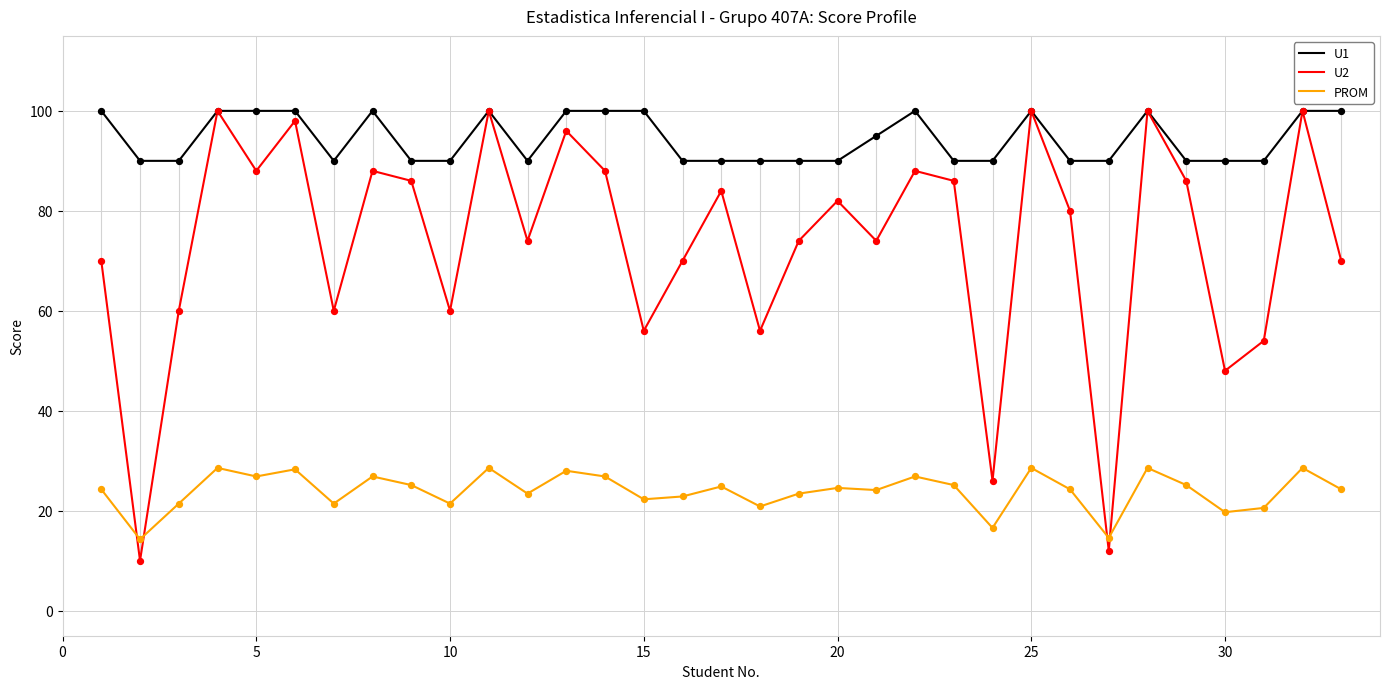

What are all the series names shown in the legend?

U1, U2, PROM